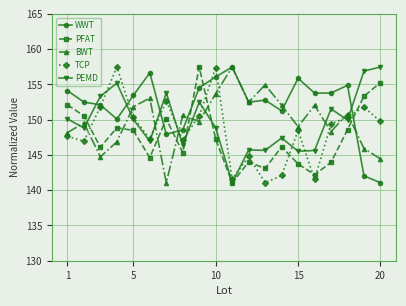

Which series has the largest total across all categories?

WWT